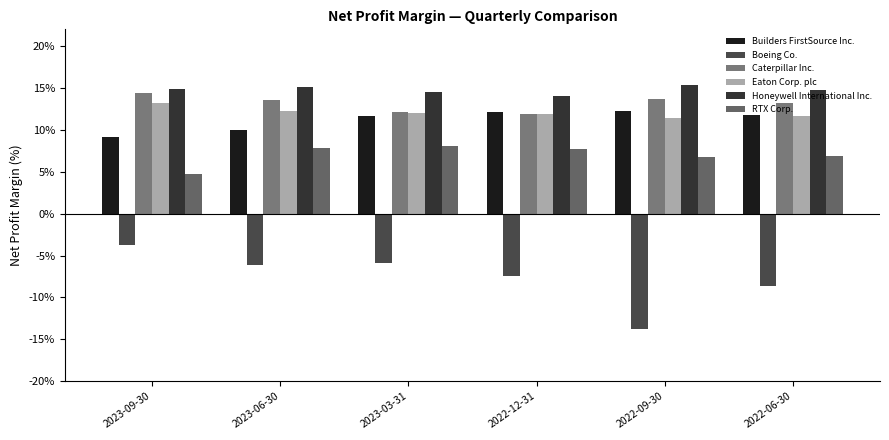

The value of Boeing Co. at 2022-12-31 is -9.9. True or false?

False